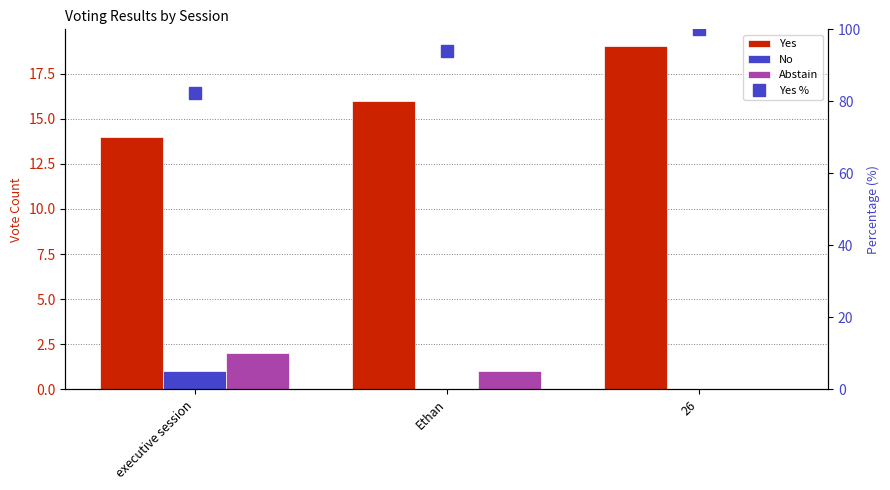

Reading left to right, extract all data points from this chart.

Yes: executive session=14.0	Ethan=16.0	26=19.0
No: executive session=1.0	Ethan=0.0	26=0.0
Abstain: executive session=2.0	Ethan=1.0	26=0.0
Yes %: executive session=82.4	Ethan=94.1	26=100.0